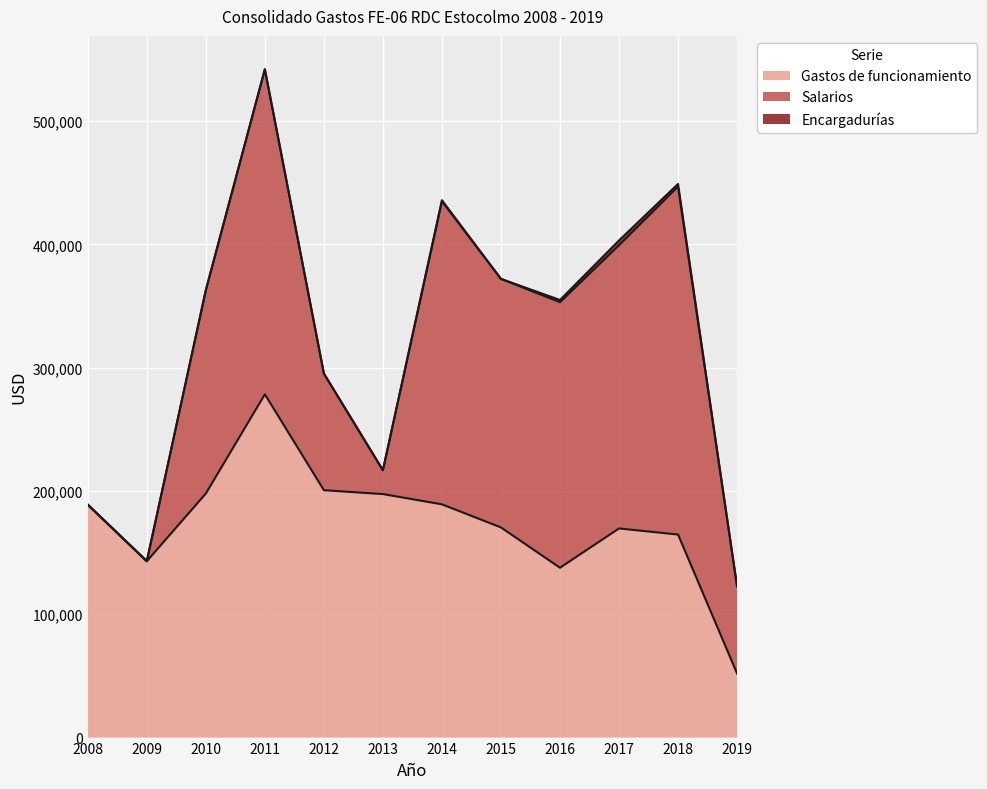

How many distinct data groups are displayed?

3